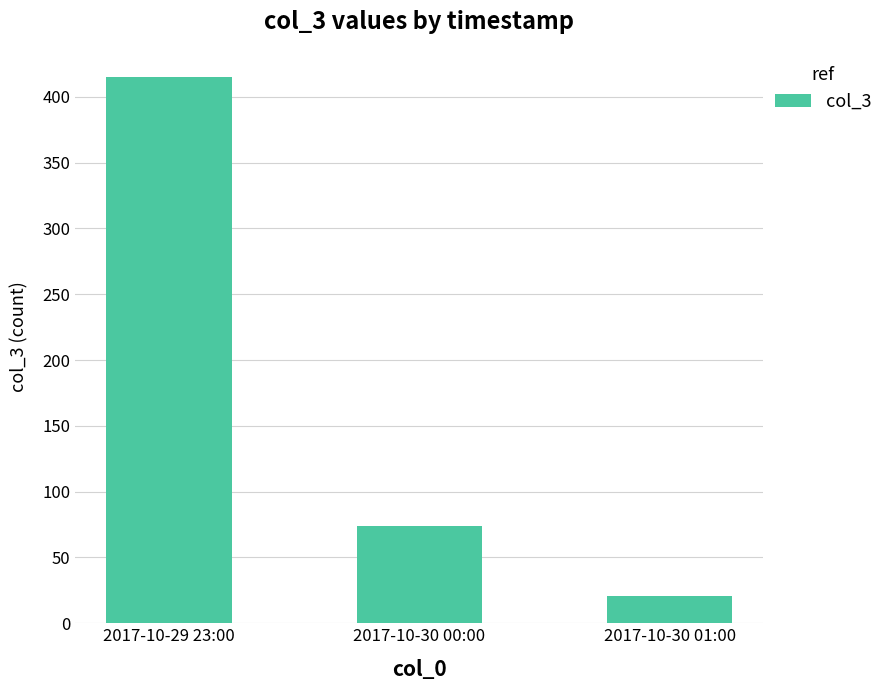

What is the change in value from 2017-10-29 23:00 to 2017-10-30 00:00?

-341